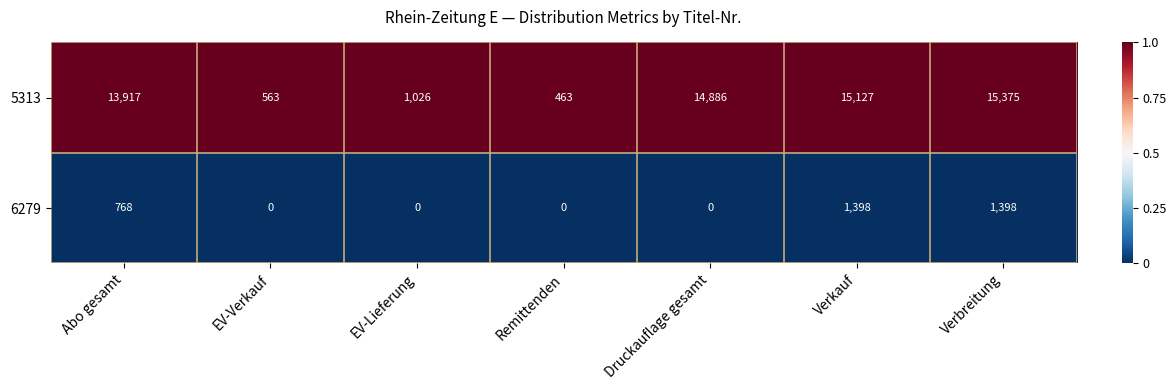

Which series changed the most between EV-Verkauf and Verkauf?

5313